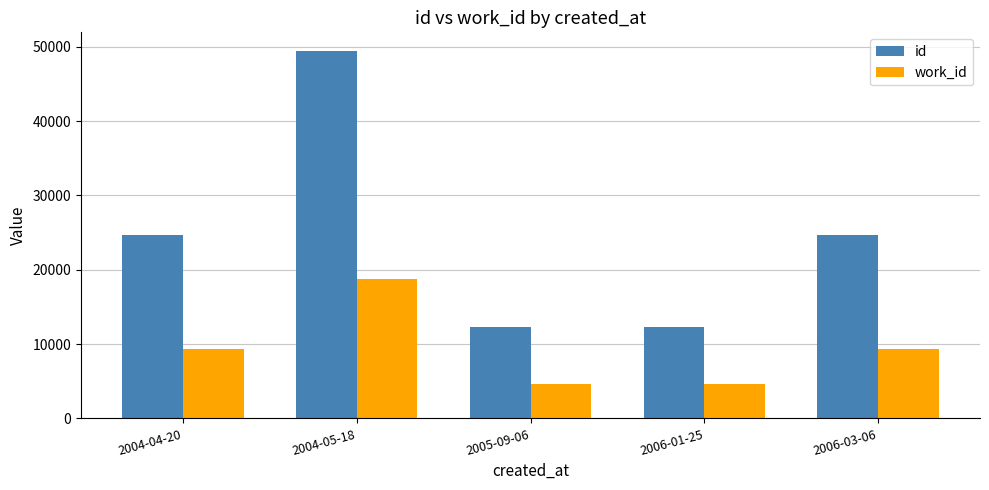

What is the average value of the work_id series?

9361